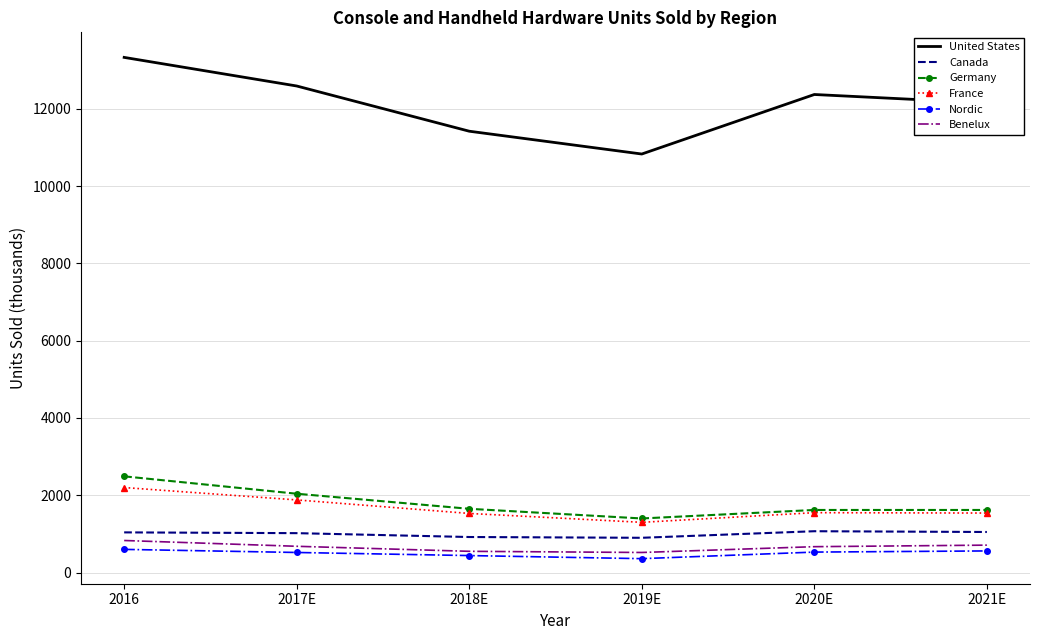

Which series has the widest spread of values?

United States